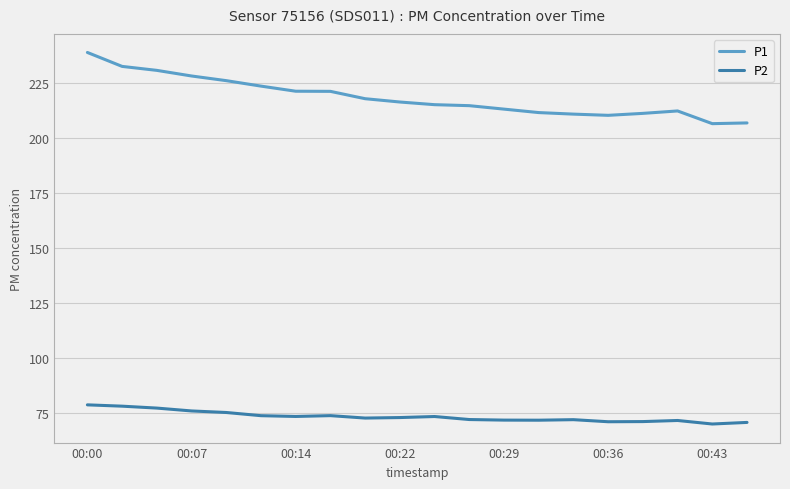

What is the average value of the P2 series?

73.4